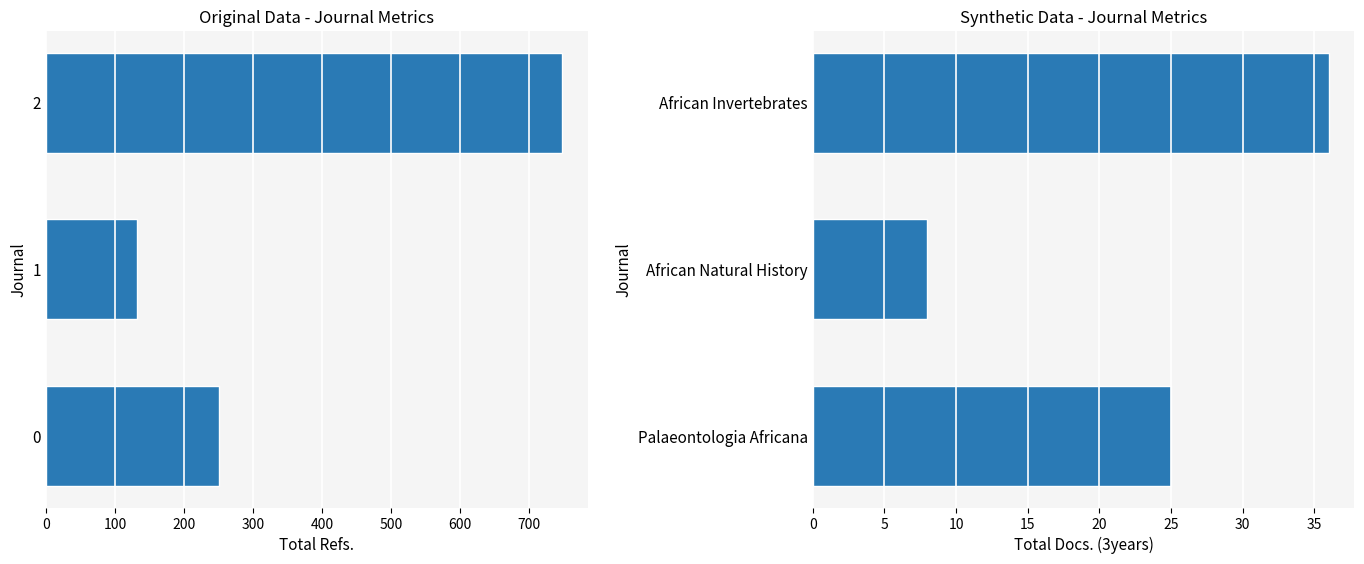

Reading left to right, what are all the values shown in this chart?

Total Refs.: 251	132	747
Total Docs. (3years): 25	8	36